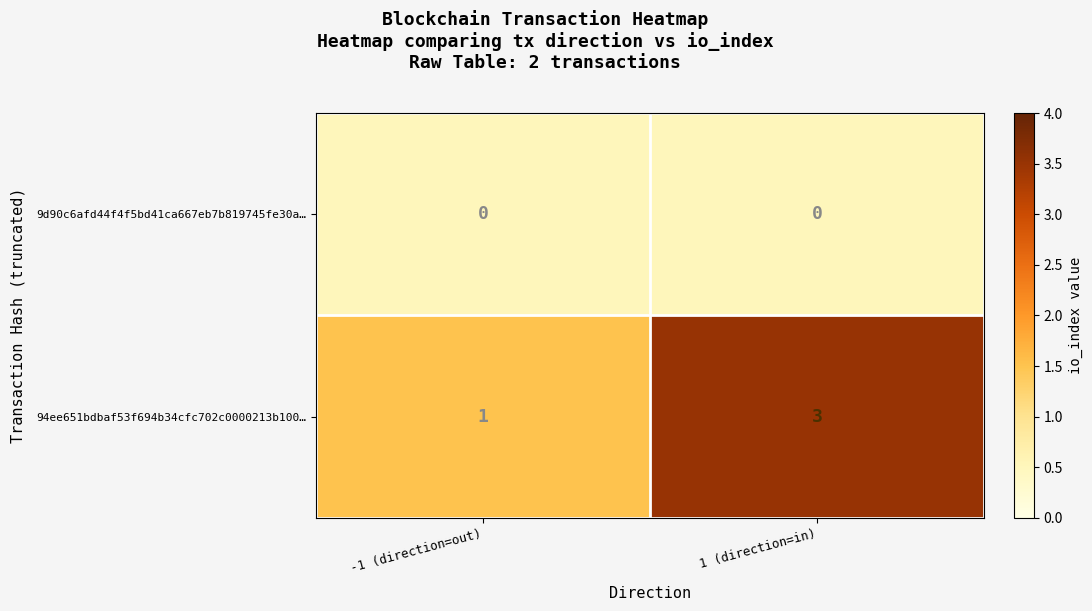

What is the maximum value shown in the chart?

3